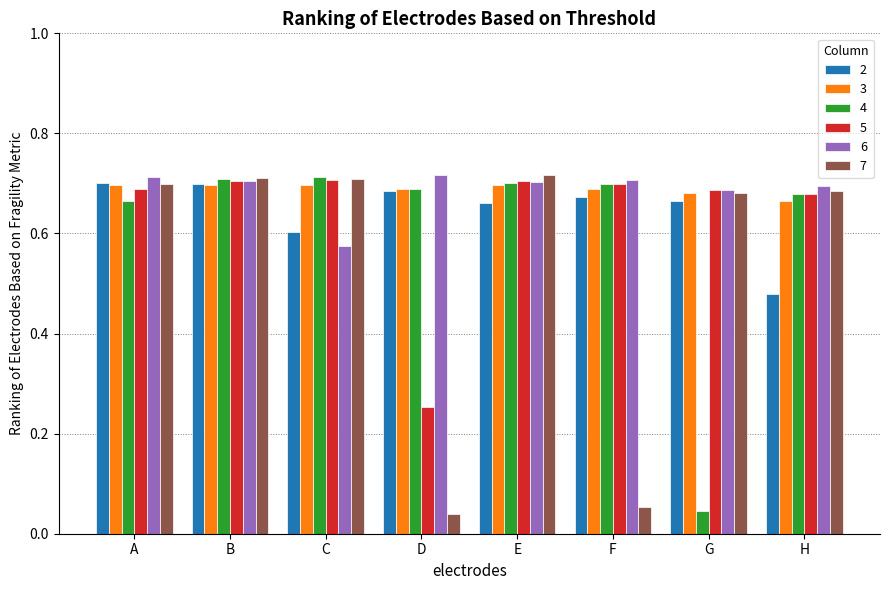

Where is 6 nearest to the value 0?

C